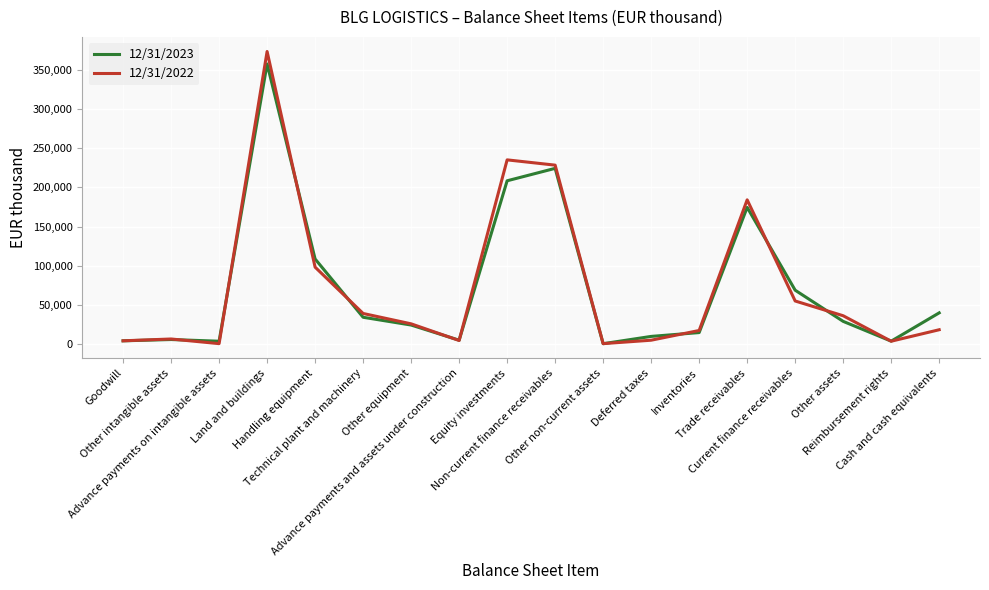

Which series ends up on top after the final intersection of 12/31/2023 and 12/31/2022?

12/31/2023